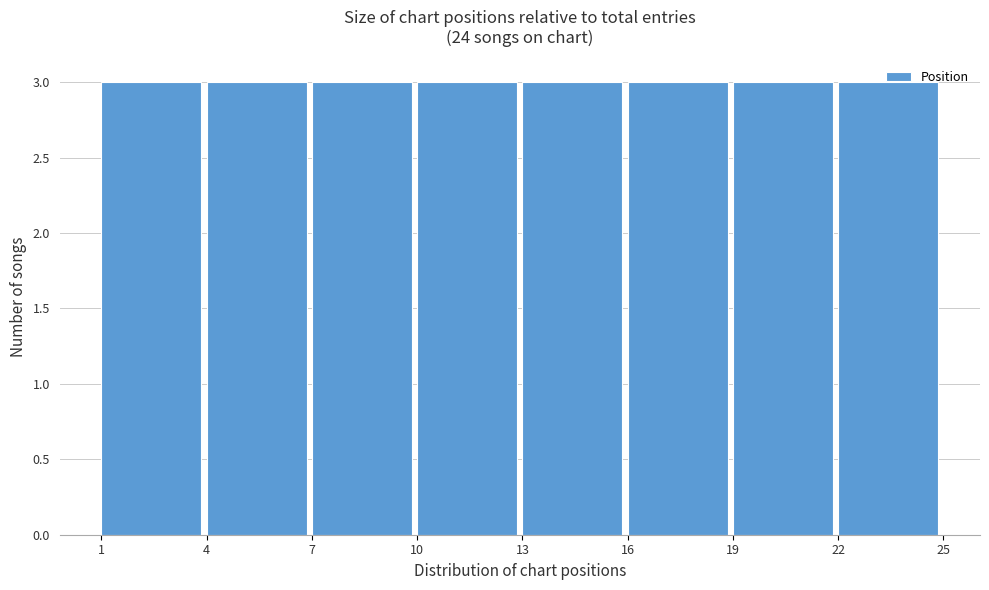

Reading left to right, transcribe this chart: for each bar, give the range it covers on the x-axis and its height. The values are not printed on the chart, so give them approximately, as read against the axis.

1 to 4: 3
4 to 7: 3
7 to 10: 3
10 to 13: 3
13 to 16: 3
16 to 19: 3
19 to 22: 3
22 to 25: 3